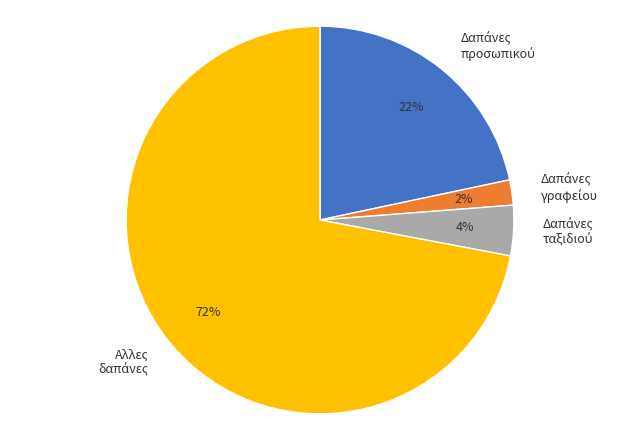

To the nearest percent, what is the difference between the largest and smallest slice percentages?

70%